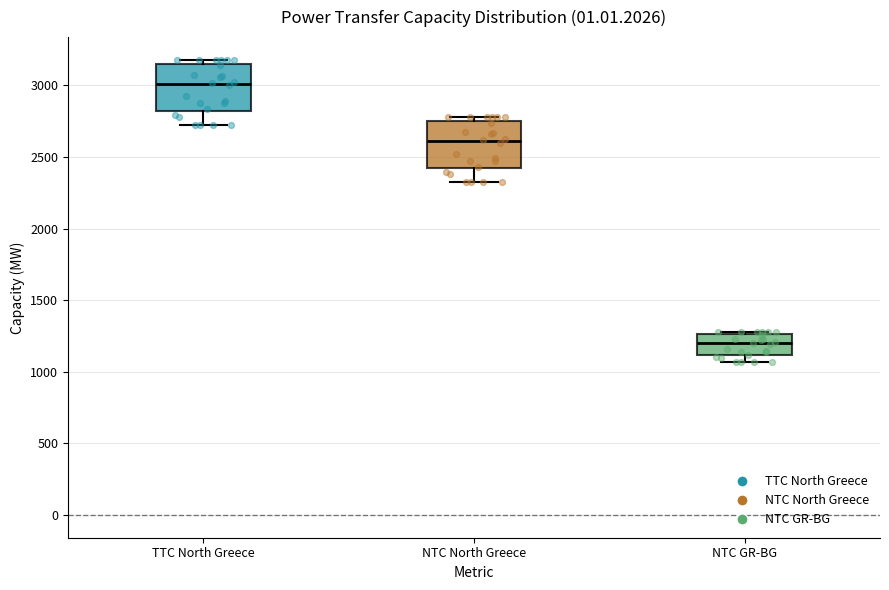

Reading left to right, read every box against the y-axis: the position of its median line, the range the box covers, and the ends of its whiskers. The values are not printed on the chart, so give them approximately, as read against the axis.

TTC North Greece: median 3000, box 2800 to 3150, whiskers 2700 to 3200
NTC North Greece: median 2600, box 2400 to 2750, whiskers 2300 to 2800
NTC GR-BG: median 1200, box 1100 to 1250, whiskers 1050 to 1300